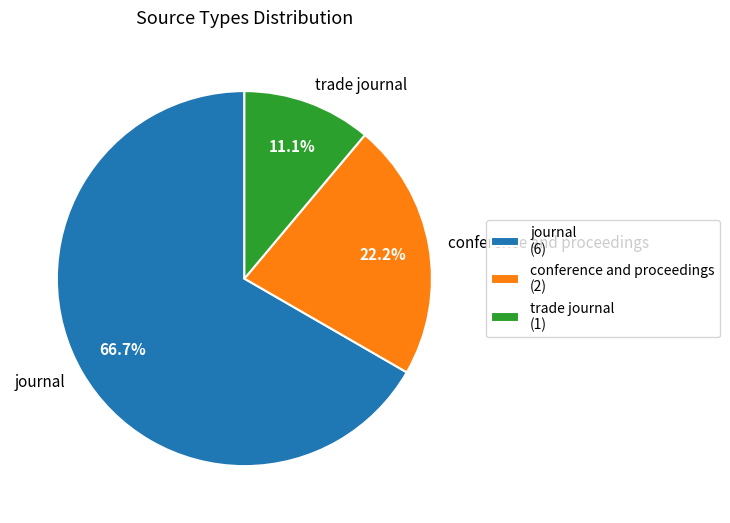

To the nearest percent, what is the average slice percentage?

33%